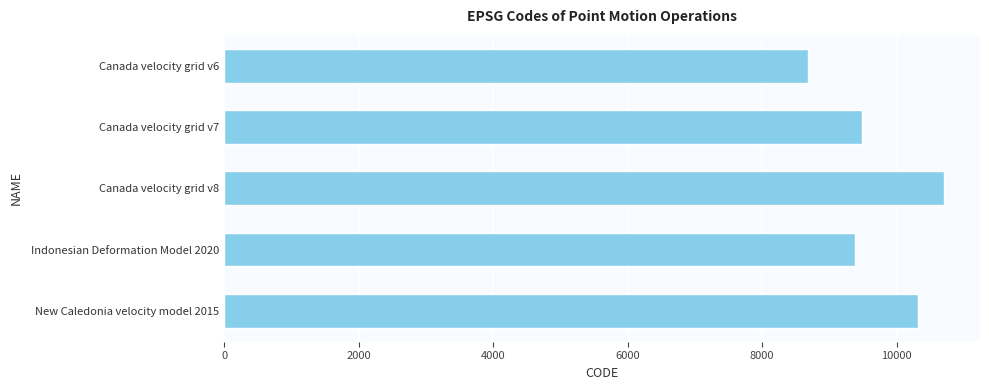

Reading bottom to top, list all the values displayed in this chart.

10323	9375	10707	9483	8676